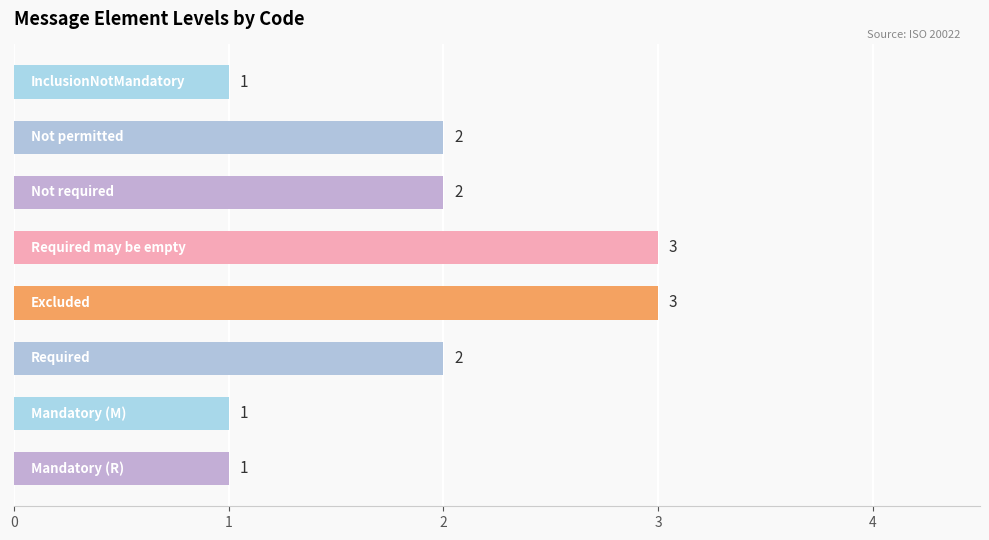

What is the greatest value displayed?

3